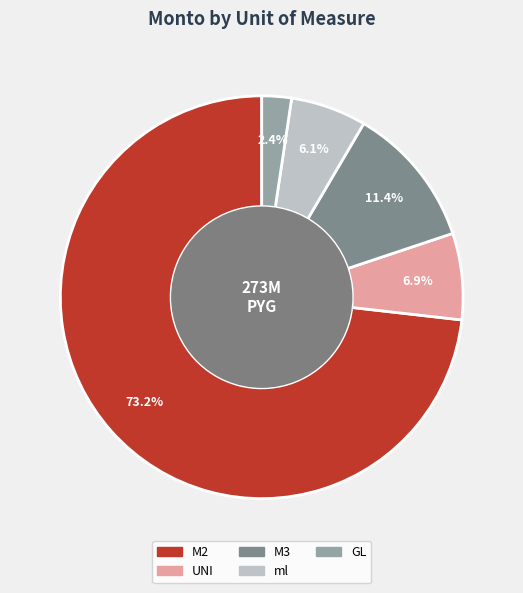

Which slice is the smallest?

GL